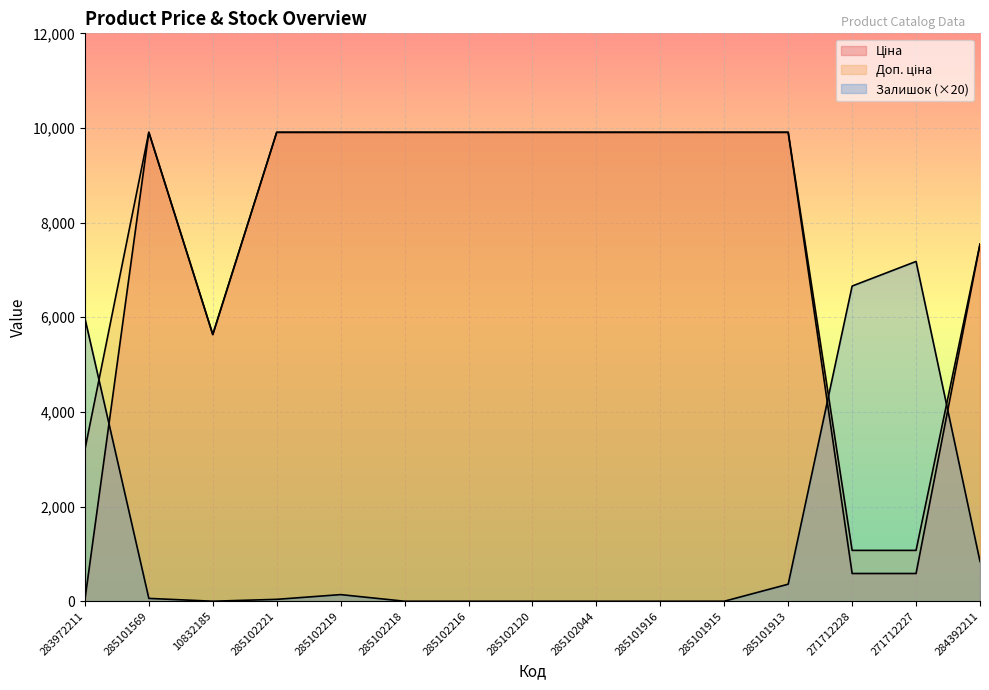

Reading right to left, list all the values displayed in this chart.

Ціна: 7545.9	586.0	586.0	9908.5	9908.5	9908.5	9908.5	9908.5	9908.5	9908.5	9908.5	9908.5	5636.0	9908.5	32.0
Доп. ціна: 7545.9	1074.5	1074.5	9908.5	9908.5	9908.5	9908.5	9908.5	9908.5	9908.5	9908.5	9908.5	5636.0	9908.5	3205.0
Залишок: 840.0	7180.0	6660.0	360.0	0.0	0.0	0.0	0.0	0.0	0.0	140.0	40.0	0.0	60.0	5980.0